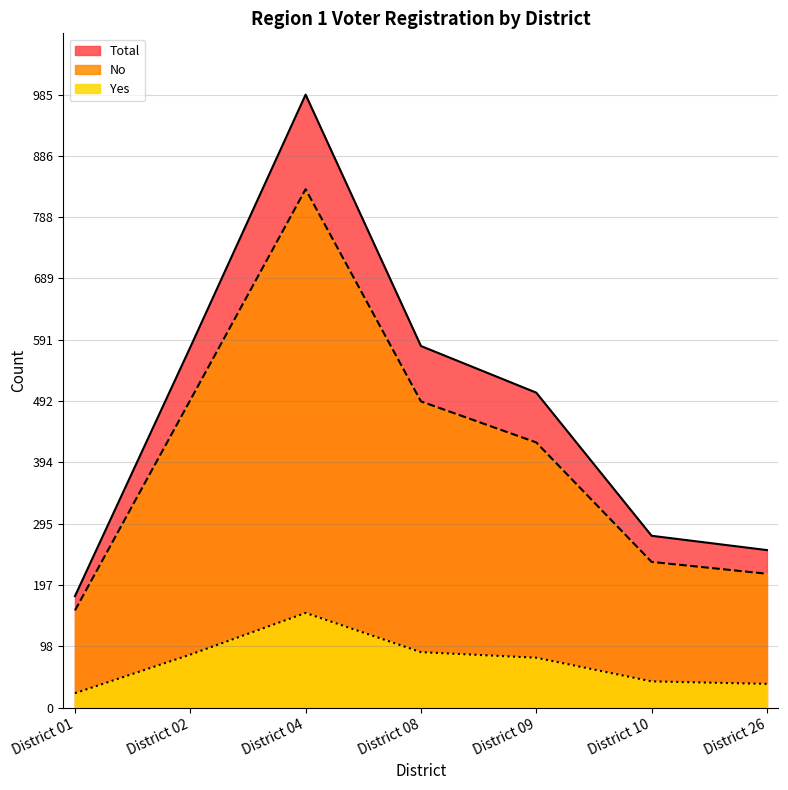

At District 04, list the series in order from largest to smallest.

Total, No, Yes